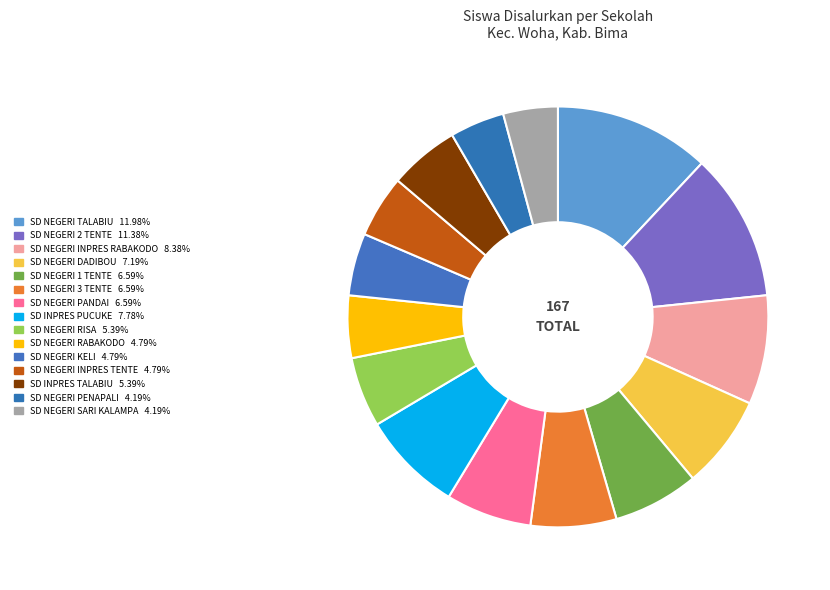

What percentage do SD NEGERI RABAKODO and SD NEGERI INPRES TENTE together represent?

9.6%